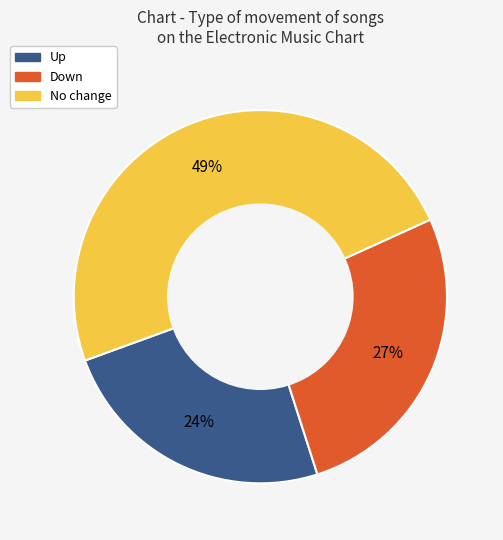

What is the ratio of the value at No change to the value at Down?

1.8